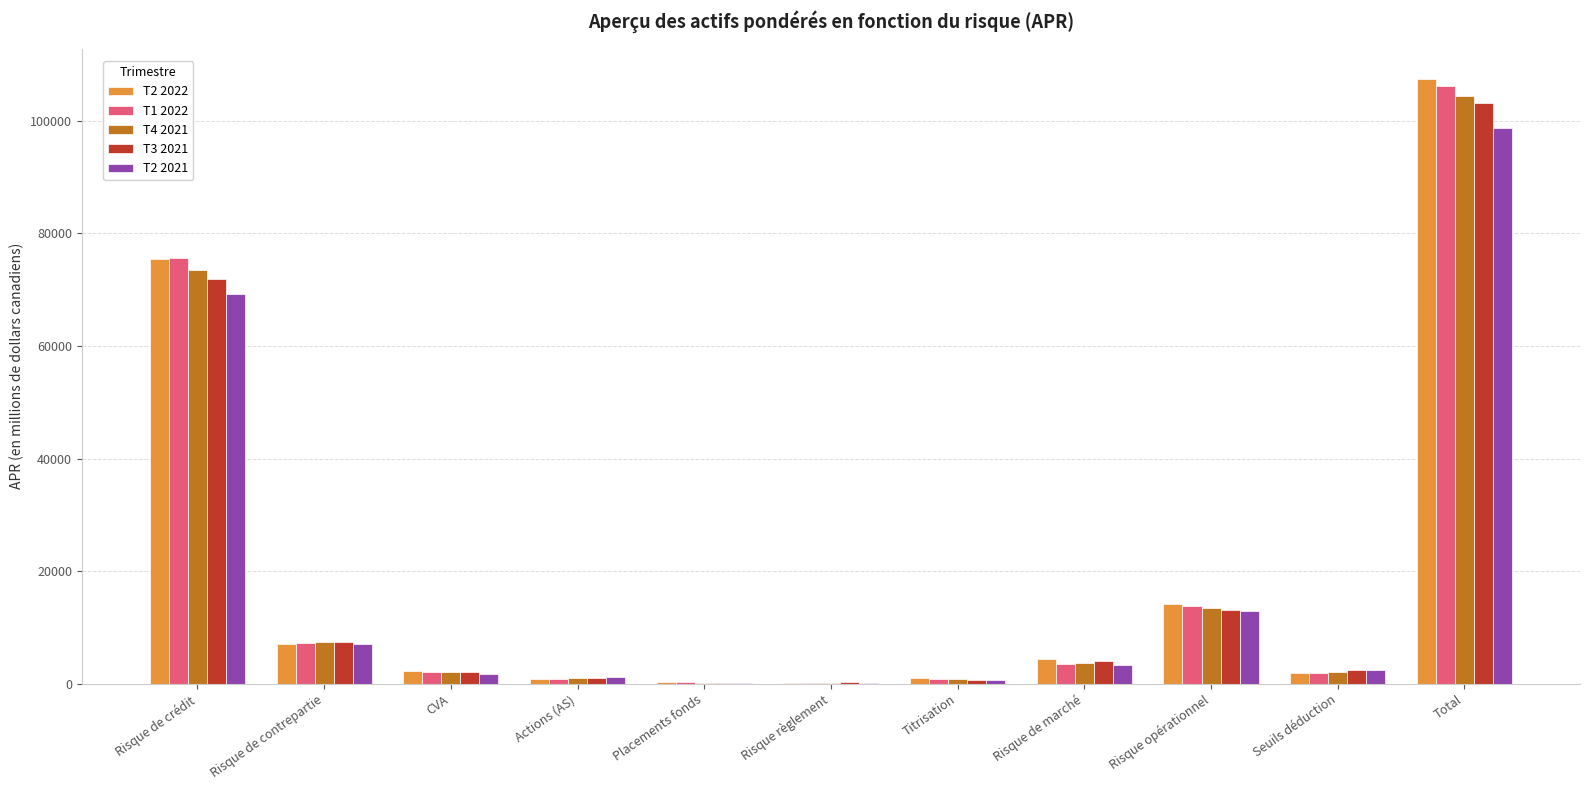

Count the number of data series in this chart.

5